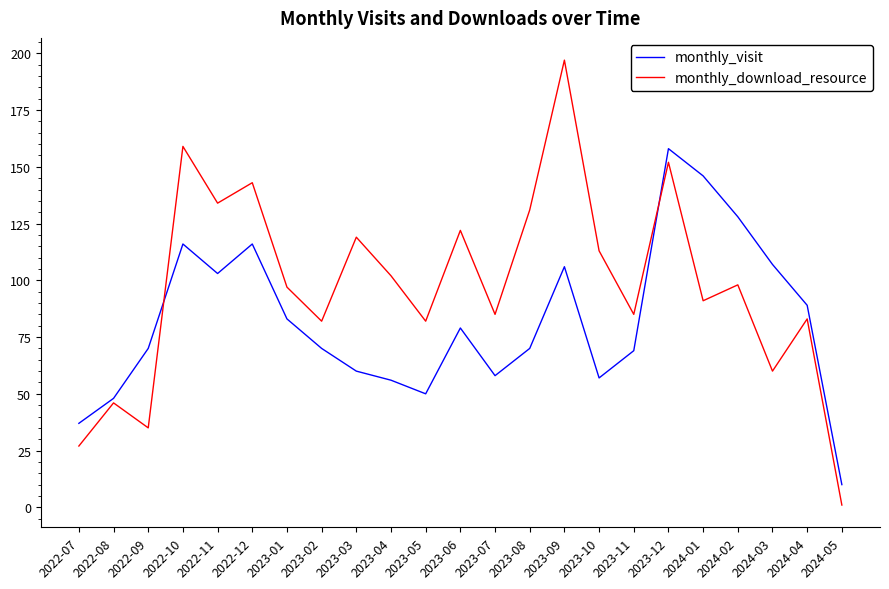

Which series has the largest total across all categories?

monthly_download_resource